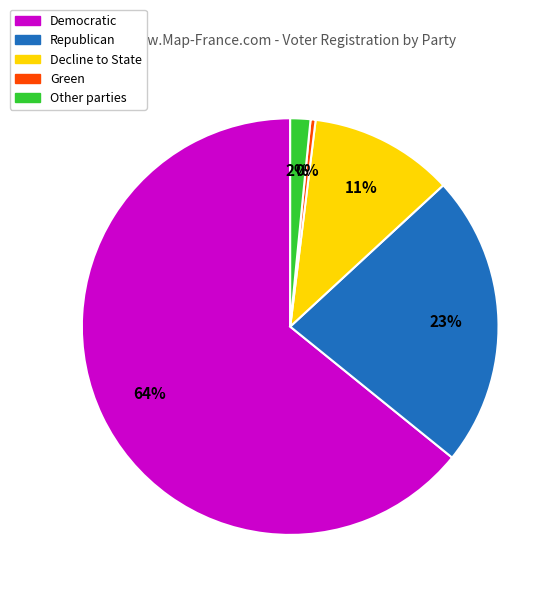

Is there a majority slice in this chart?

Yes